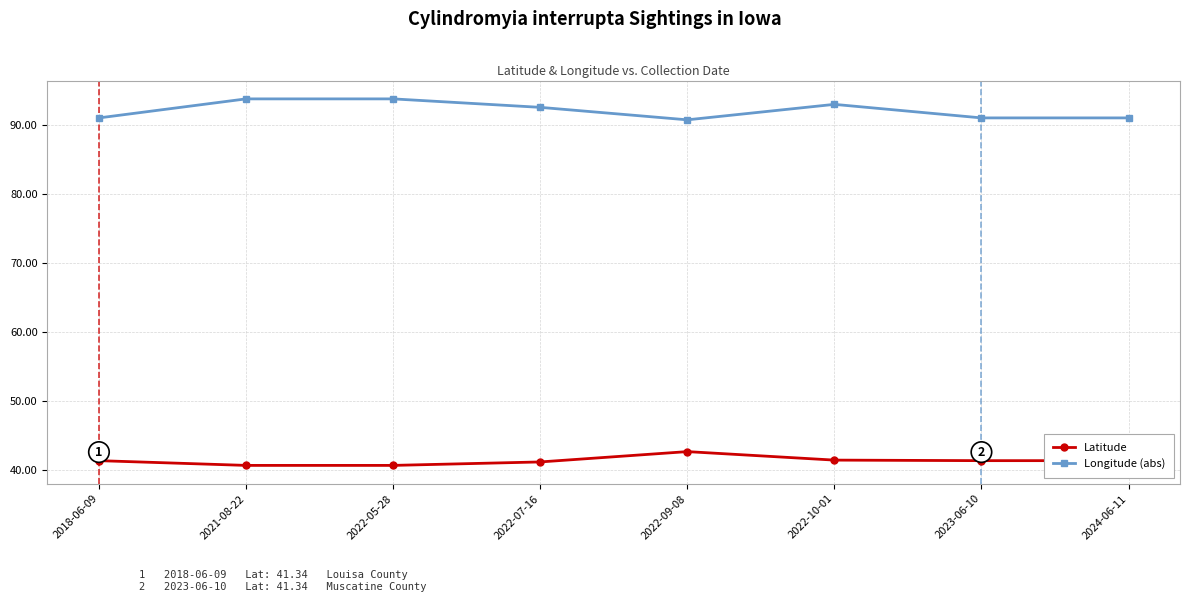

What value does the Latitude series have at 2021-08-22?

40.7